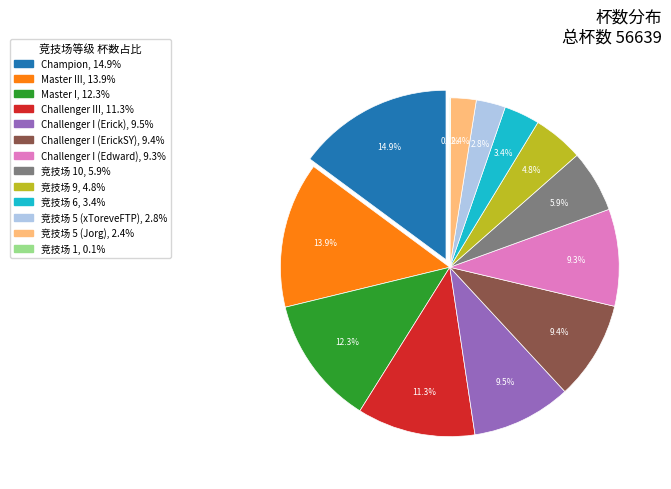

Which category has the smallest portion of the pie?

竞技场 1